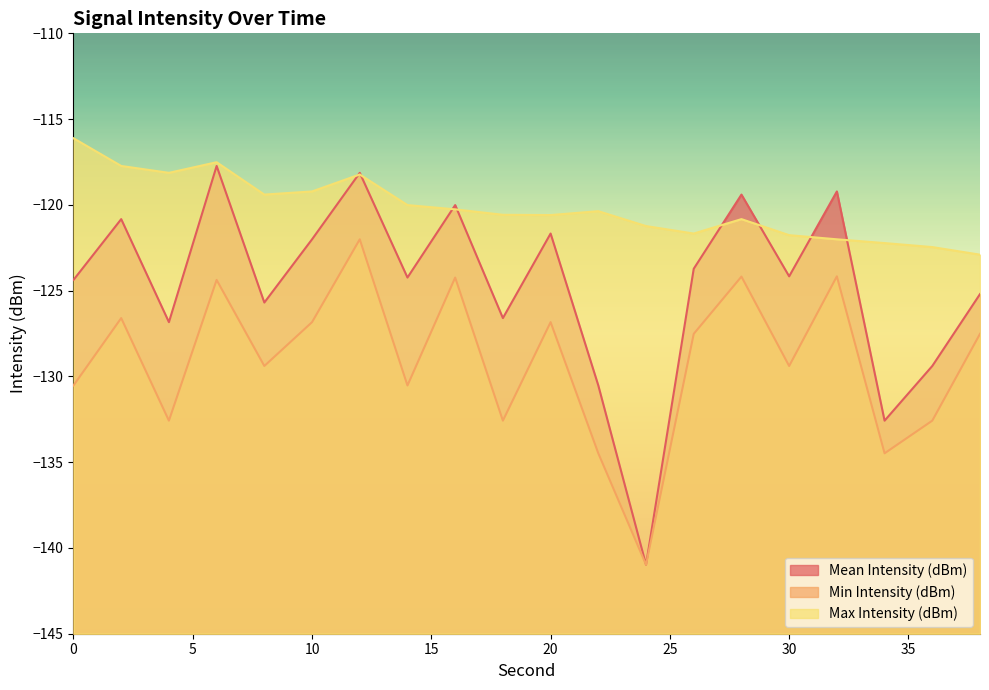

How many data points in Mean Intensity (dBm) are less than -124?

11